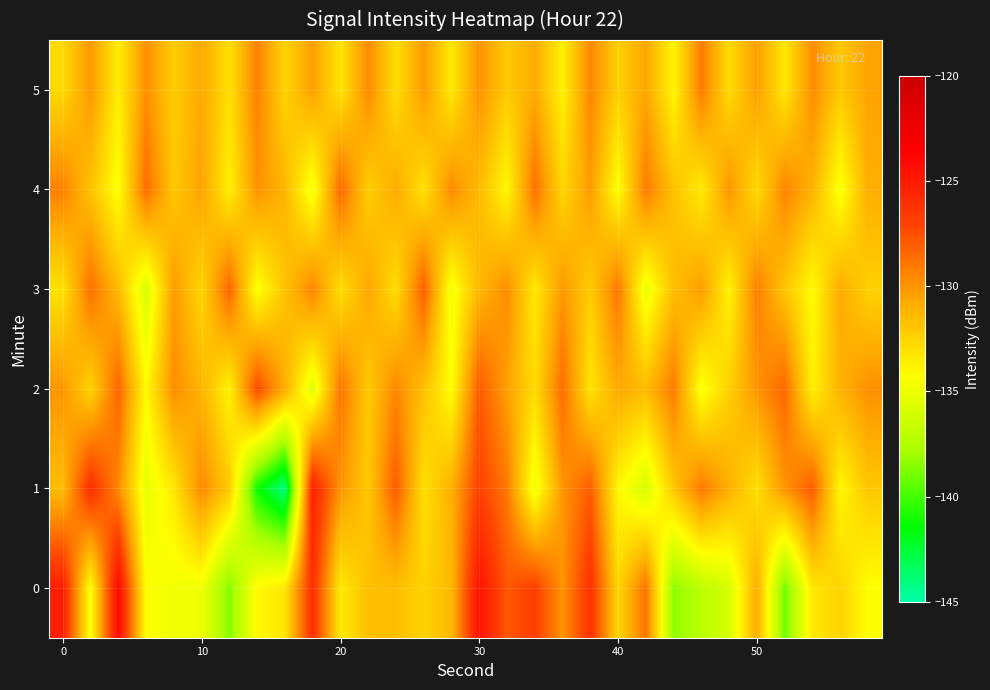

Count the number of categories in the chart.

30